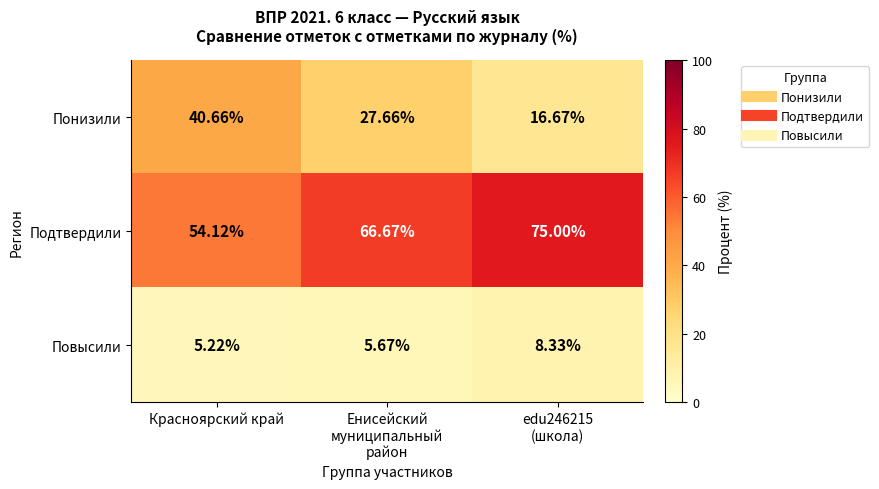

Which series has the largest range (max minus min)?

Понизили